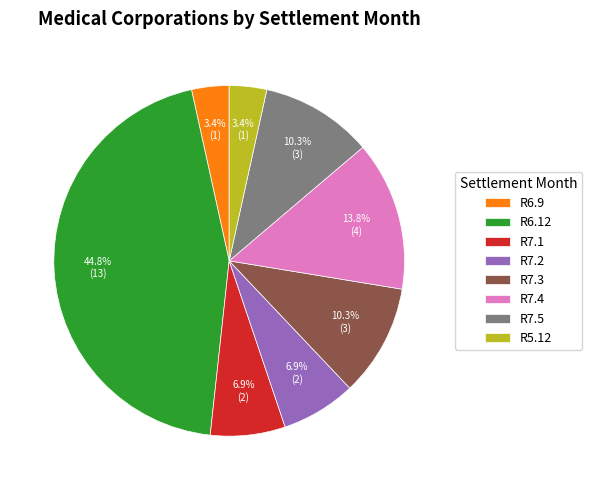

To the nearest percent, what percentage of the pie is R6.12?

45%